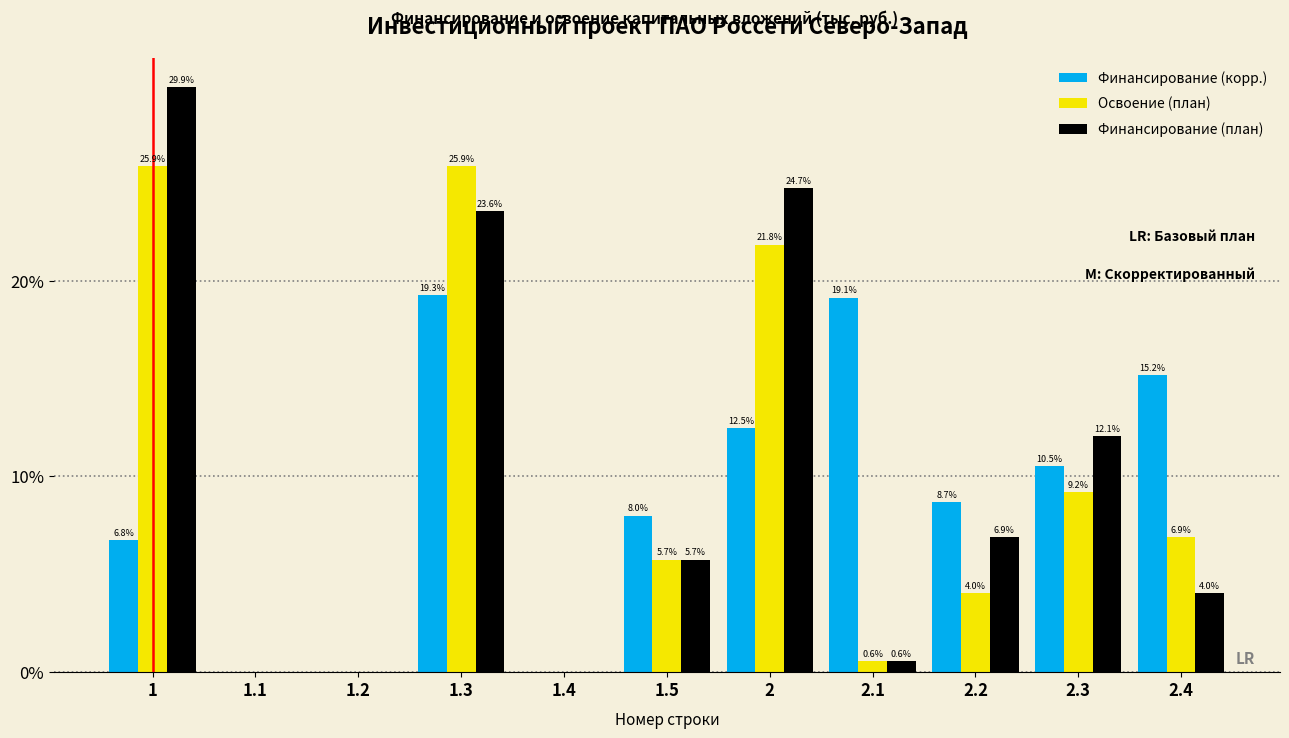

Reading left to right, what are all the values shown in this chart?

Финансирование (корр.): 1=6.8	1.1=0.0	1.2=0.0	1.3=19.3	1.4=0.0	1.5=8.0	2=12.5	2.1=19.1	2.2=8.7	2.3=10.5	2.4=15.2
Освоение (план): 1=25.9	1.1=0.0	1.2=0.0	1.3=25.9	1.4=0.0	1.5=5.7	2=21.8	2.1=0.6	2.2=4.0	2.3=9.2	2.4=6.9
Финансирование (план): 1=29.9	1.1=0.0	1.2=0.0	1.3=23.6	1.4=0.0	1.5=5.7	2=24.7	2.1=0.6	2.2=6.9	2.3=12.1	2.4=4.0